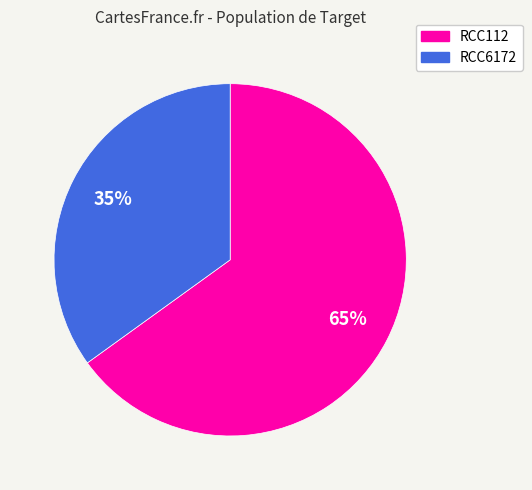

Is it true that RCC112 is 65% of the pie?

True